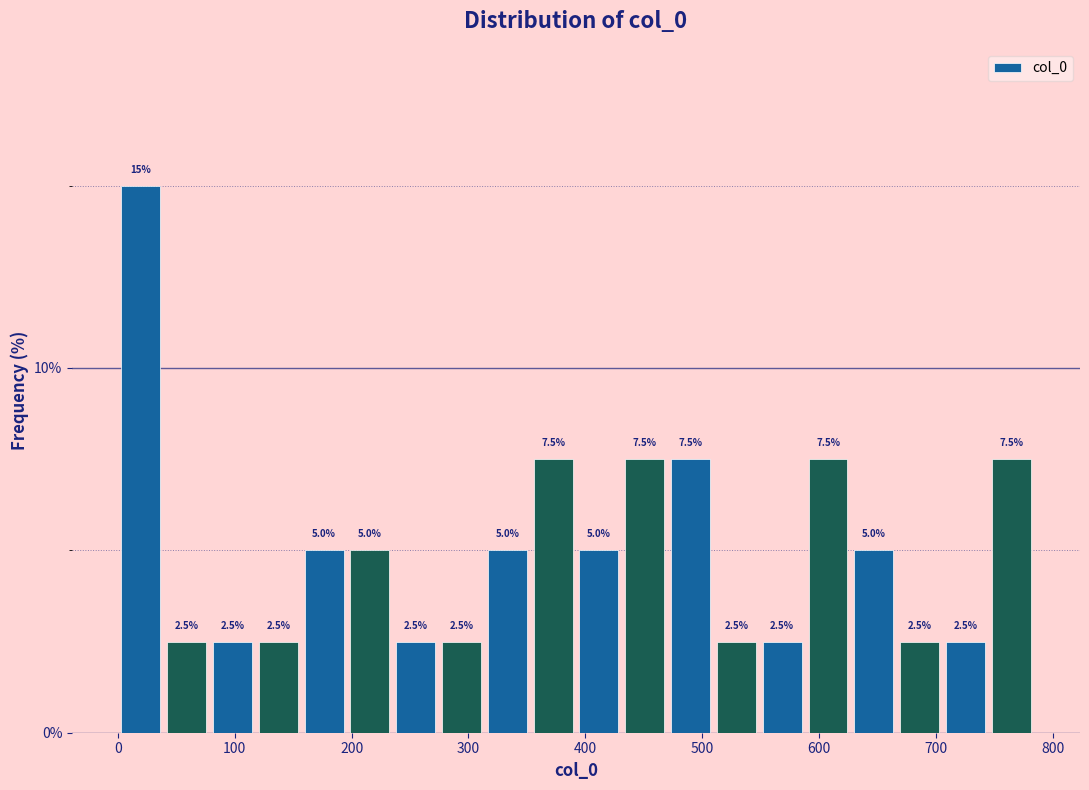

Read against the x-axis, roughly where is the centre of the tallest bar?

20